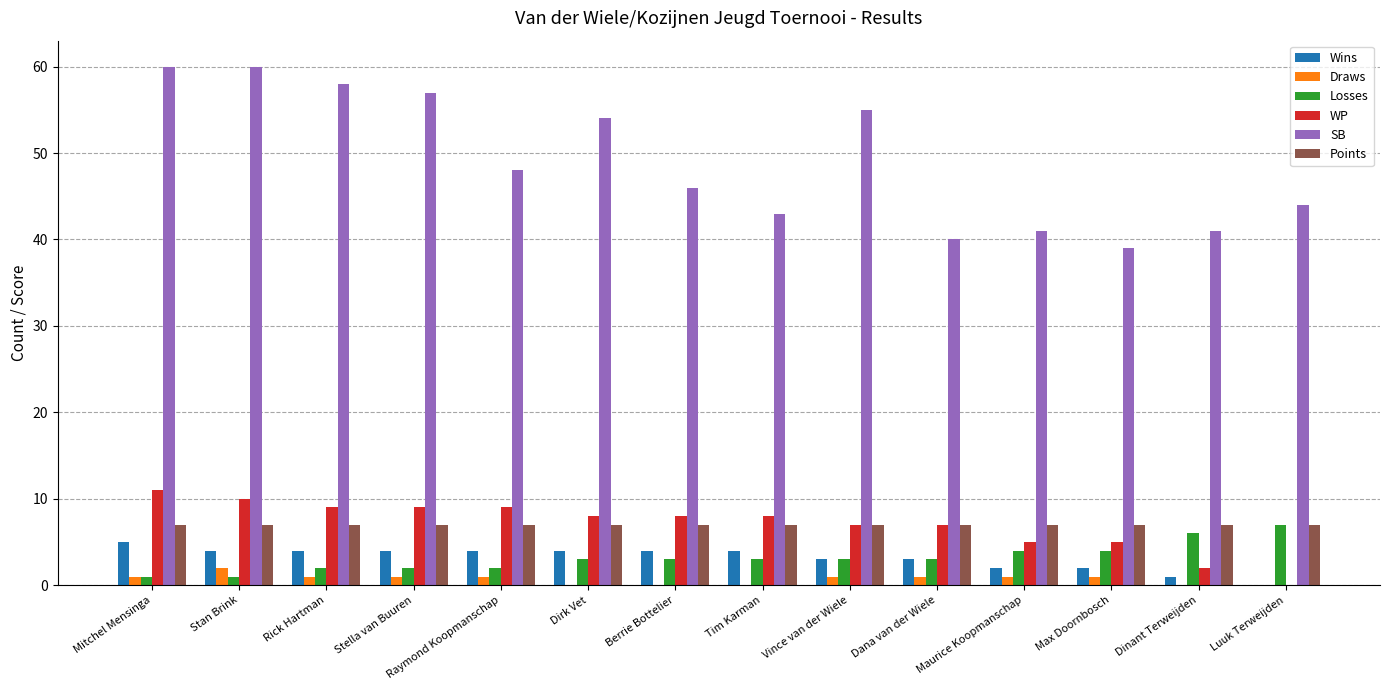

Between Dirk Vet and Dinant Terweijden, which series saw the biggest shift?

SB